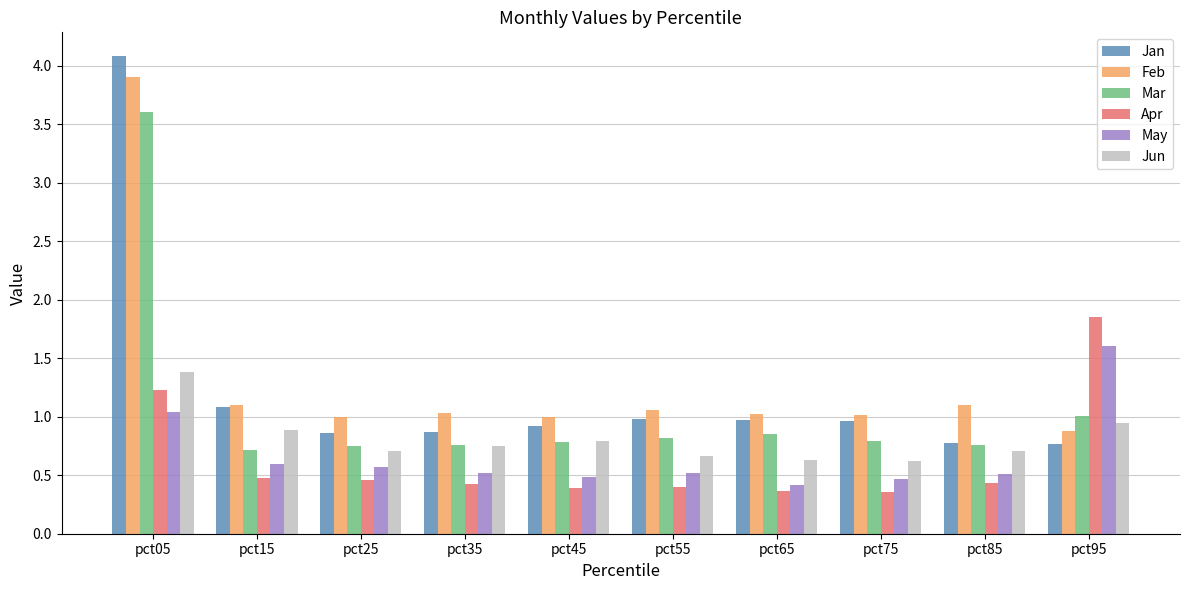

Is it true that Jun equals 0.7 at pct55?

True